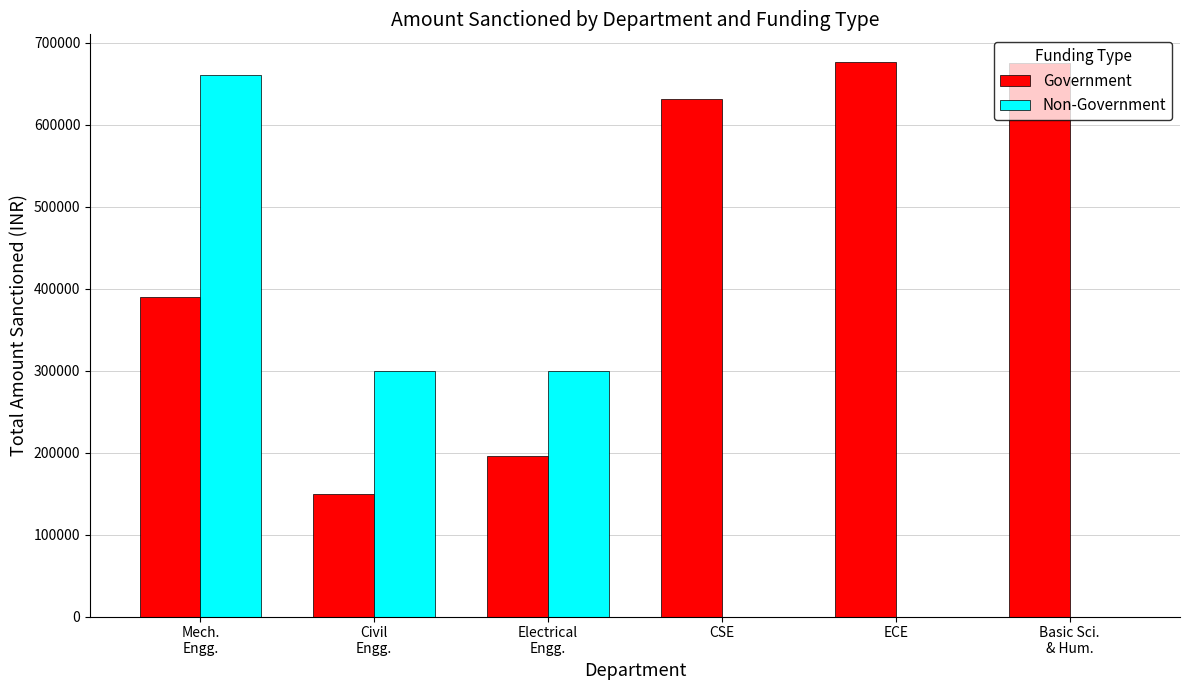

The Government series shows 887939 at ECE. True or false?

False